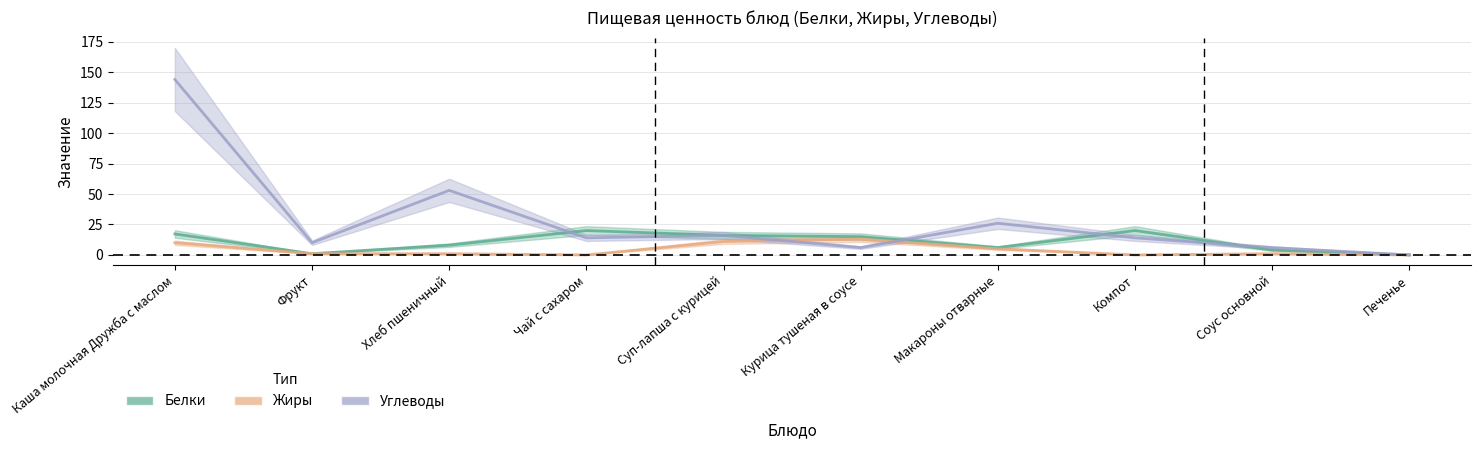

What is the approximate value of Углеводы at Соус основной?

6.0